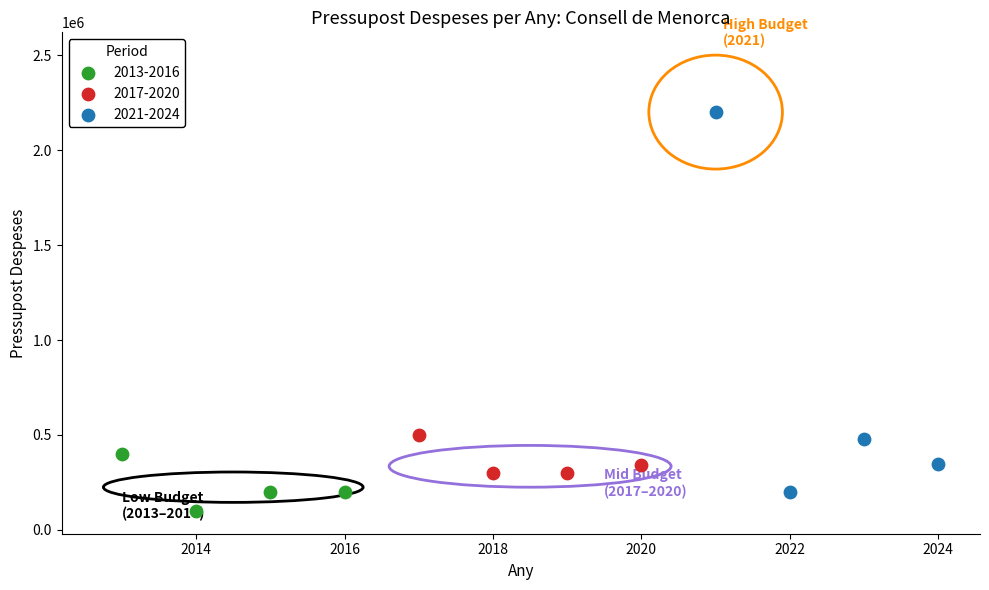

What are all the series names shown in the legend?

2013-2016, 2017-2020, 2021-2024